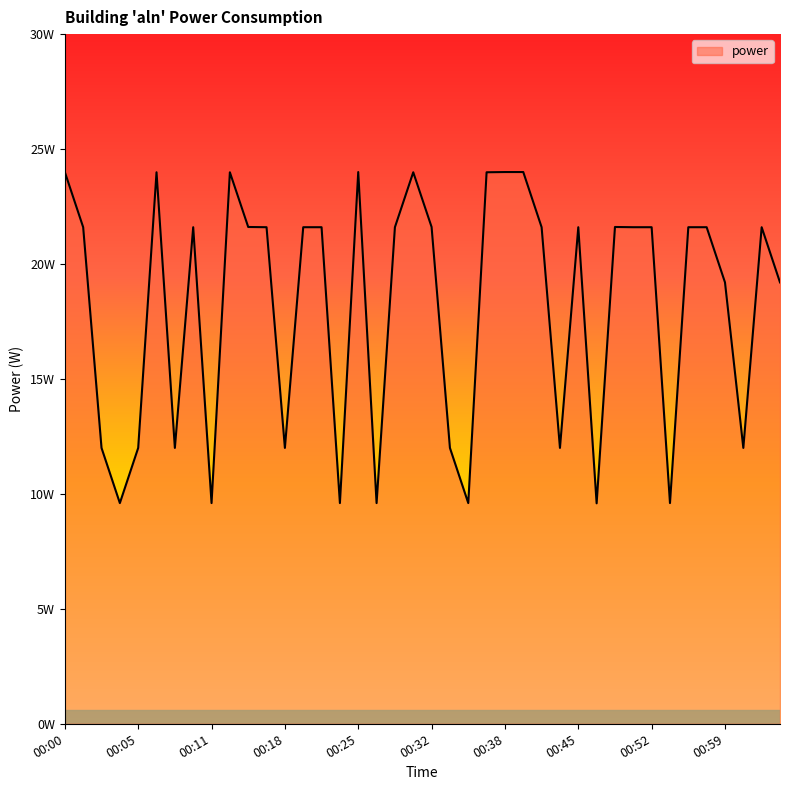

Rank the categories by value from highest to lowest.

00:00, 00:25, 00:38, 00:40, 00:07, 00:13, 00:30, 00:36, 00:15, 00:32, 00:48, 00:02, 00:10, 00:17, 00:20, 00:22, 00:28, 00:42, 00:45, 00:50, 00:52, 00:55, 00:57, 01:02, 00:59, 01:04, 00:03, 00:05, 00:08, 00:18, 00:33, 00:43, 01:00, 00:04, 00:11, 00:23, 00:26, 00:34, 00:53, 00:46